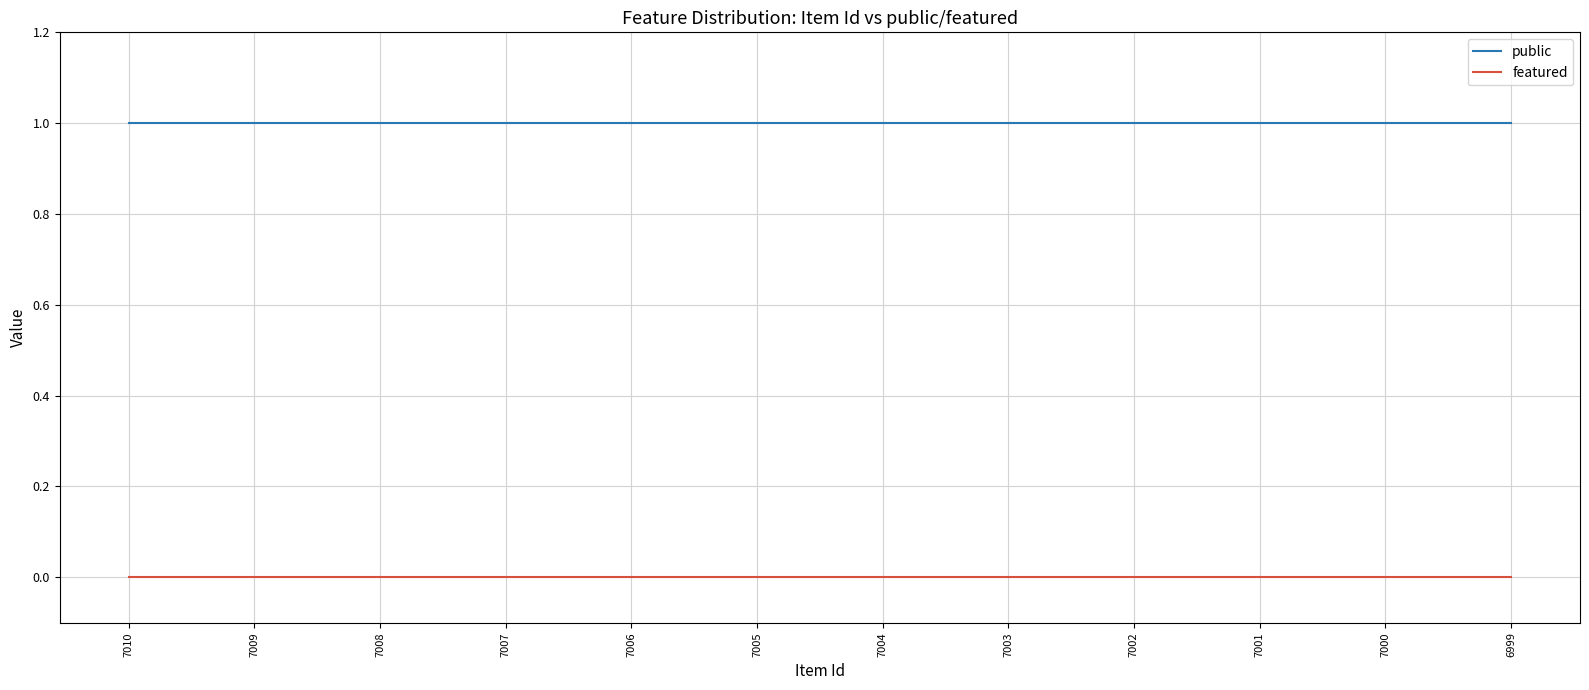

List the series in order of their overall mean, highest first.

public, featured